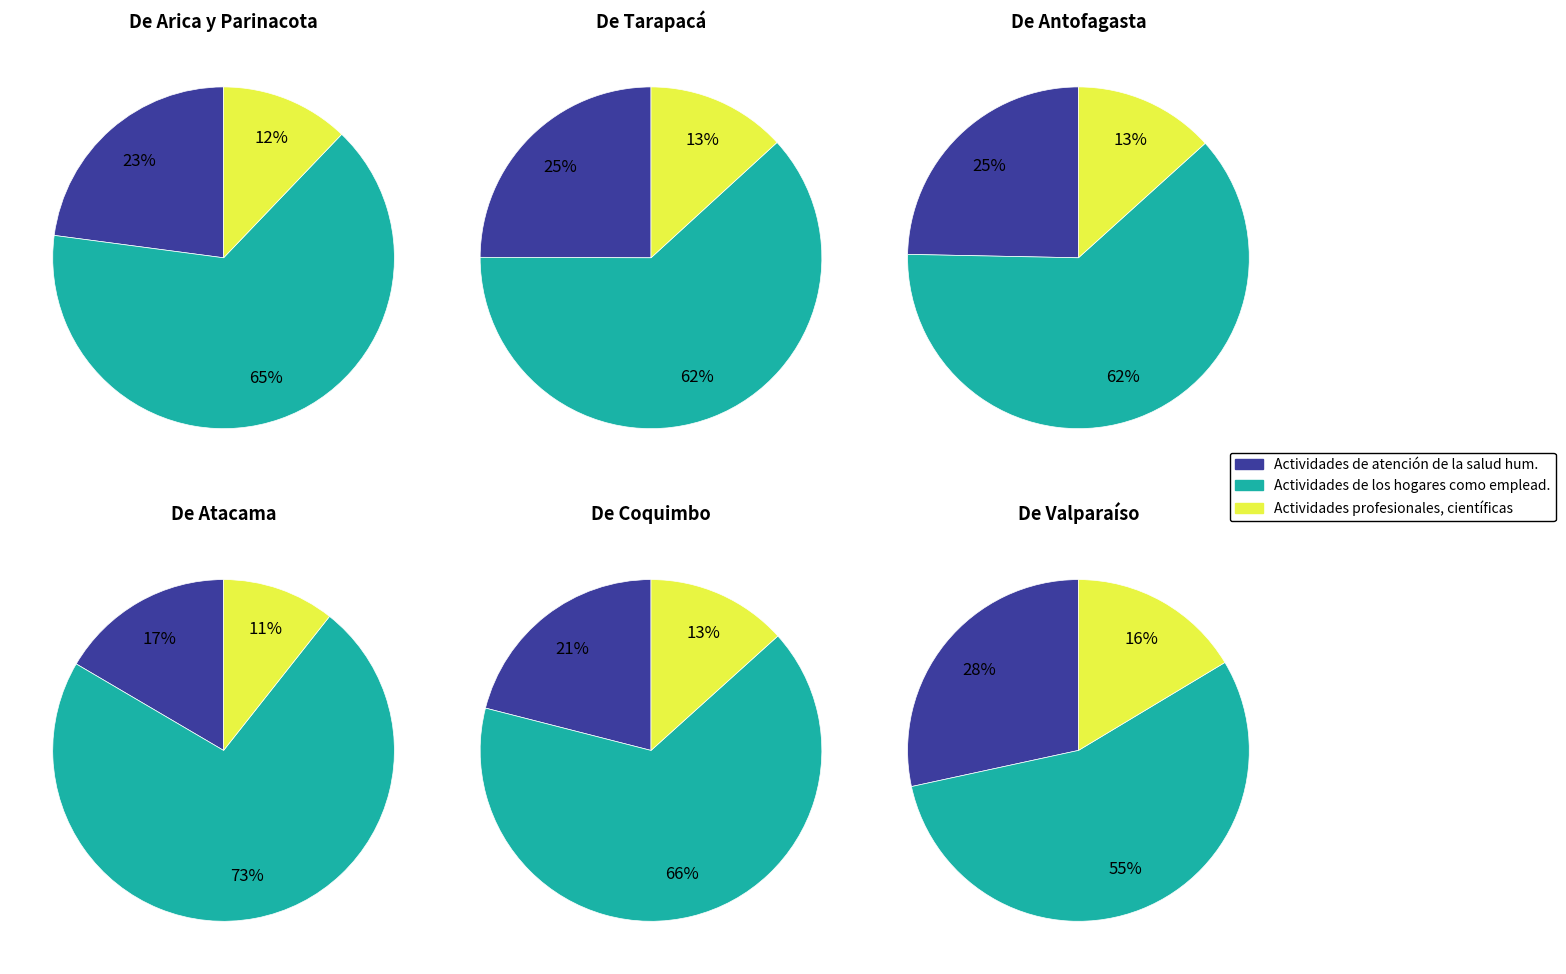

At 11, list the series in order from largest to smallest.

Actividades de los hogares como emplead., Actividades de atención de la salud hum., Actividades profesionales, científicas